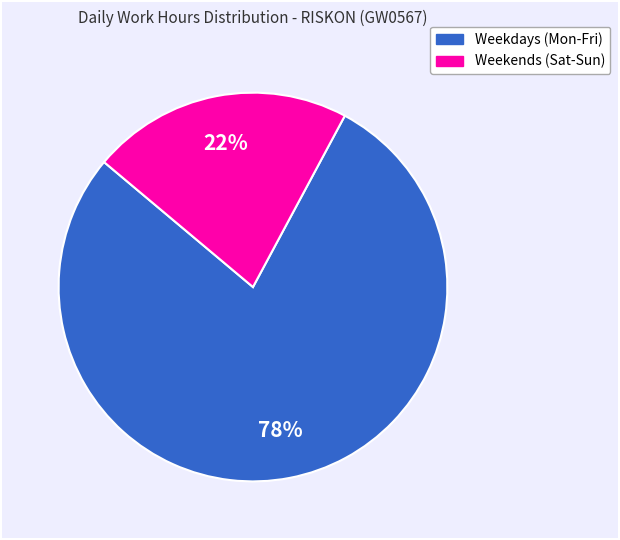

Does any single category account for the majority?

Yes